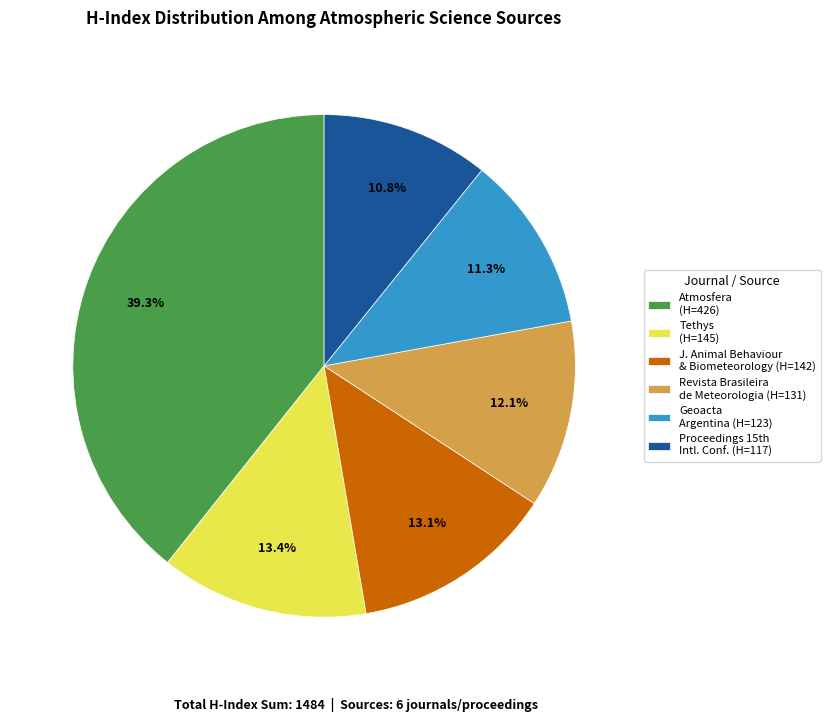

Count the number of slices in the pie.

6